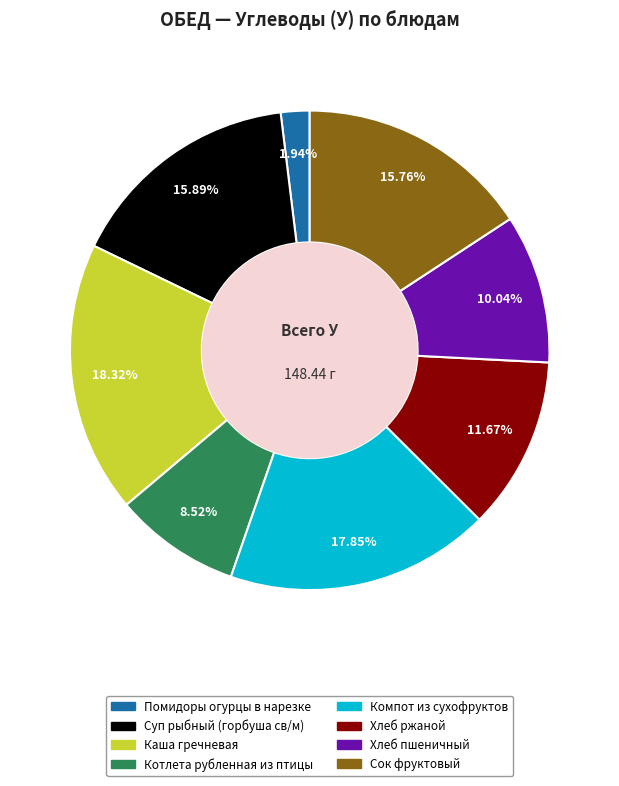

Which slice is the smallest?

Помидоры огурцы в нарезке